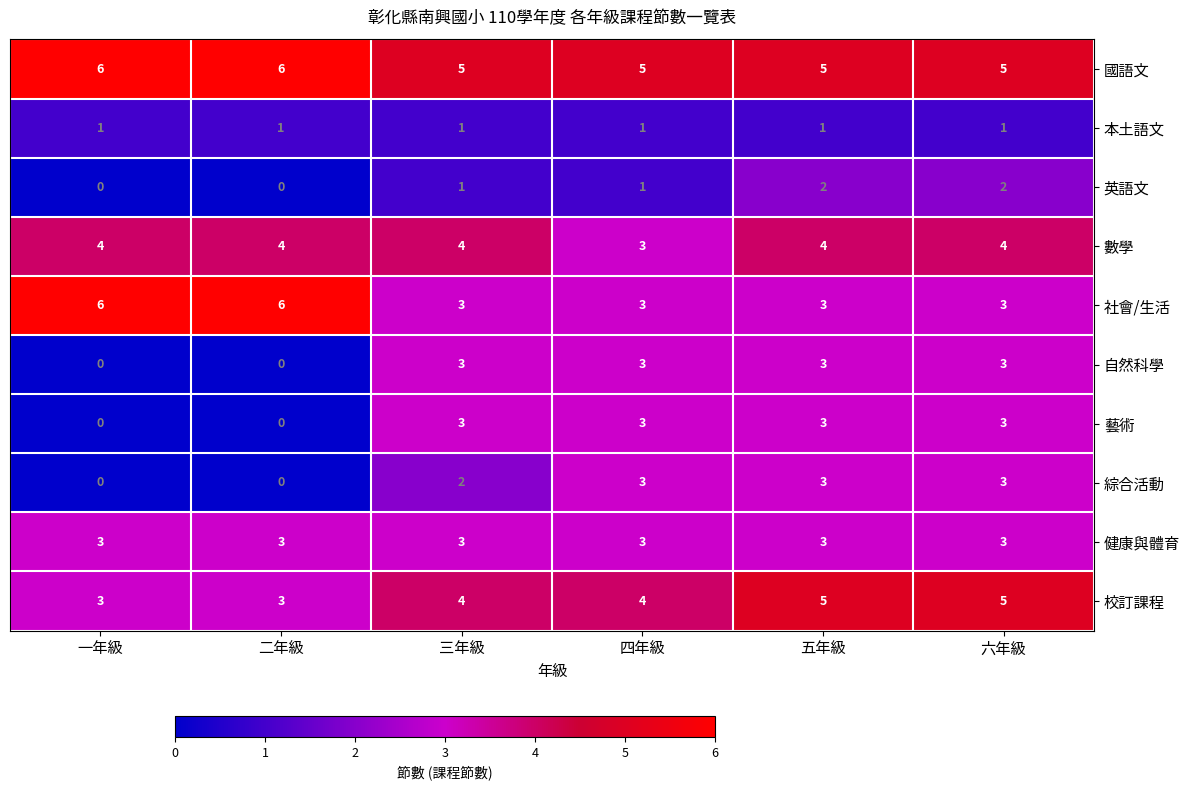

What is the sum of all 綜合活動 values?

11